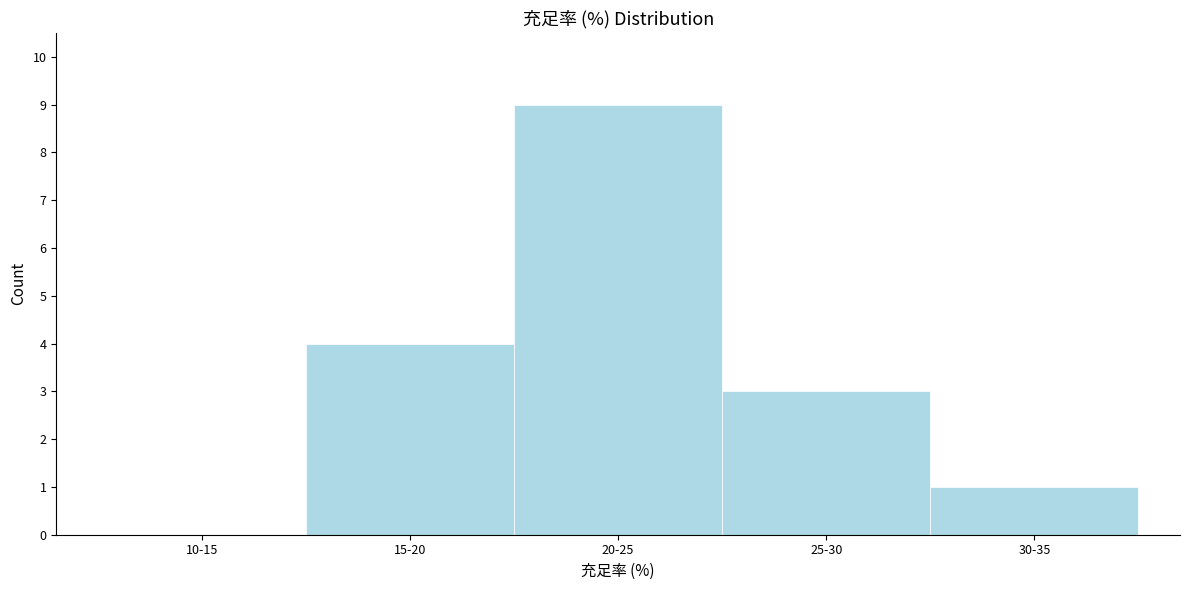

Reading right to left, transcribe all the data shown in this chart.

30-35=1	25-30=3	20-25=9	15-20=4	10-15=0